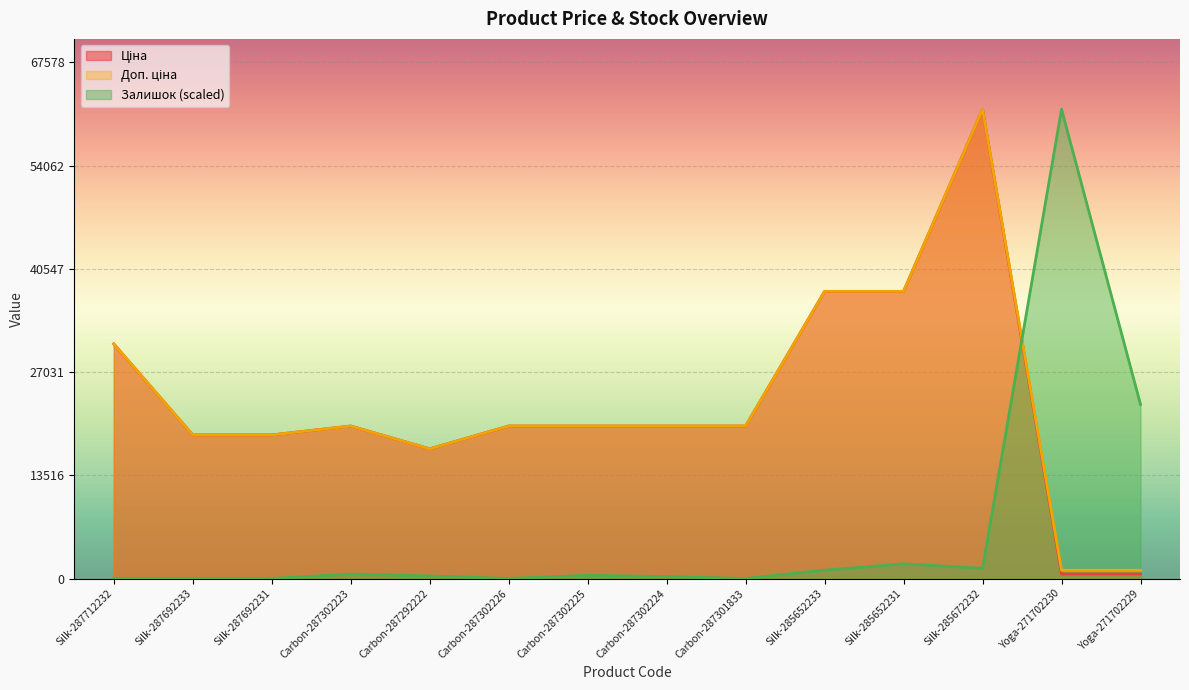

How many positive values does the Залишок series have?

9